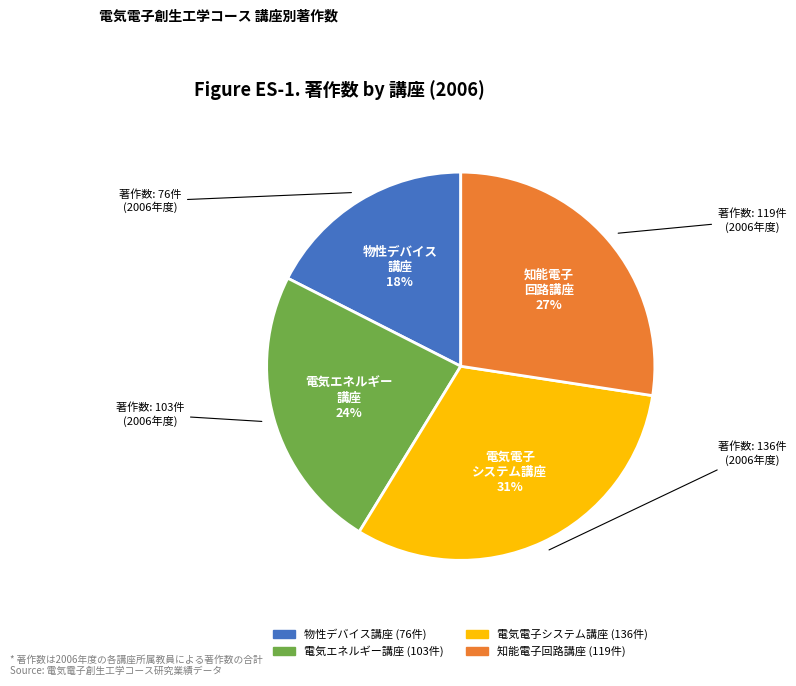

Is there any slice that represents more than half of the pie?

No